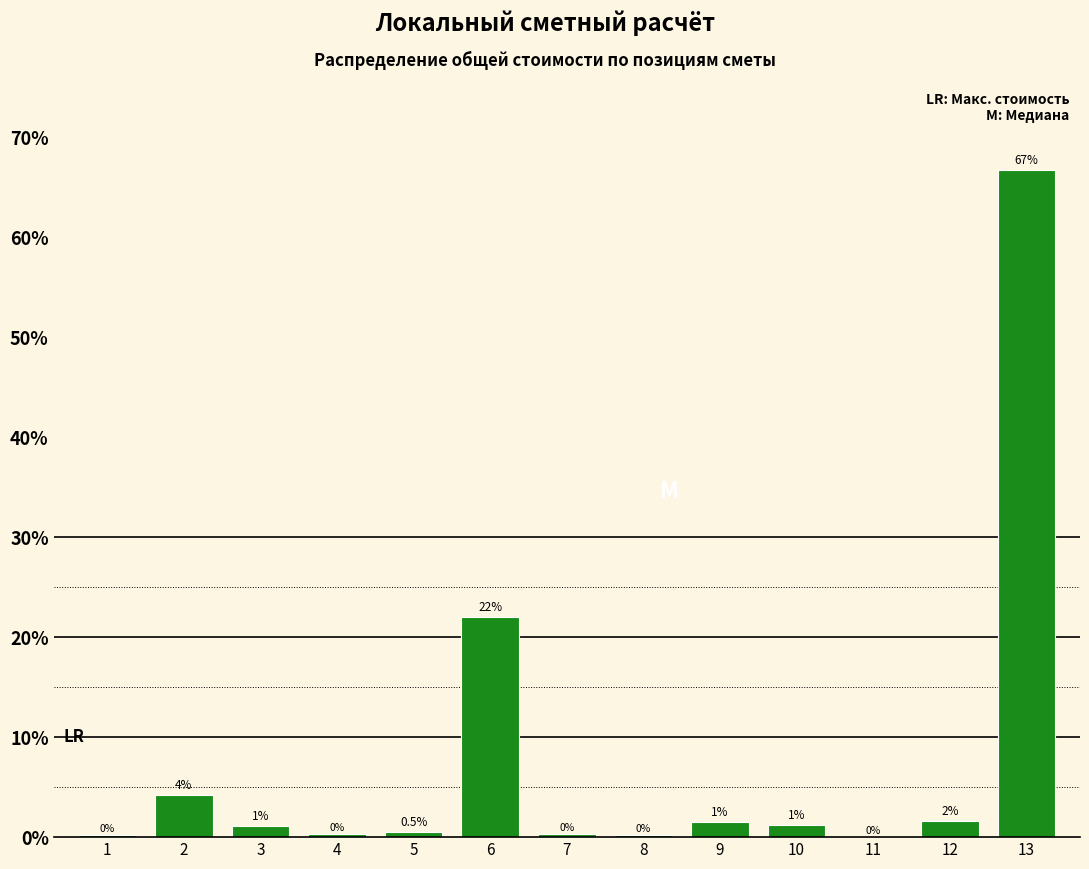

What is the greatest value displayed?

66.7